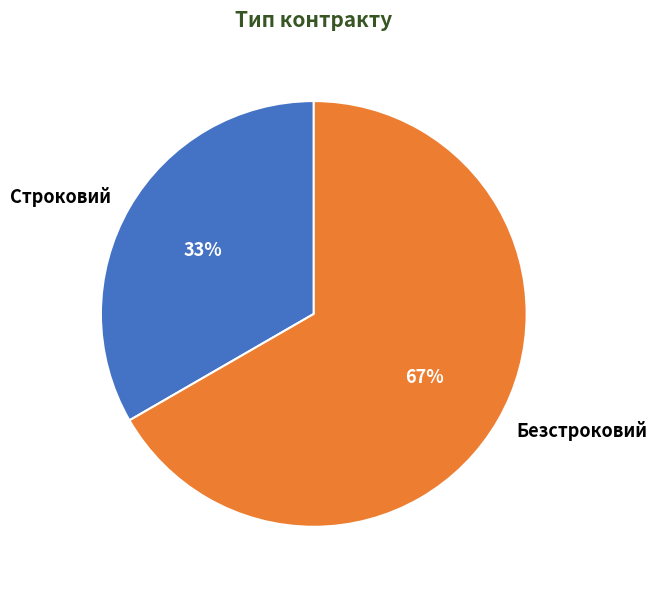

To the nearest percent, what portion does Строковий represent?

33%